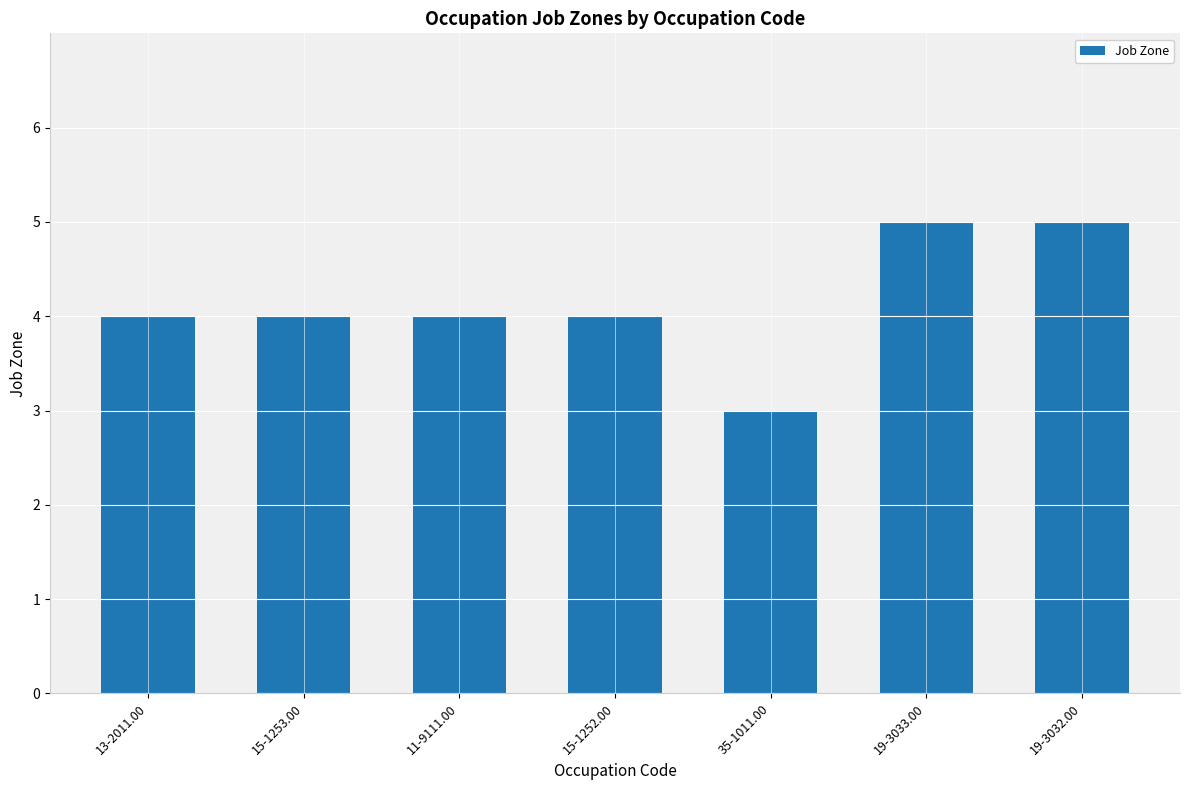

What is the change in value from 11-9111.00 to 19-3033.00?

+1